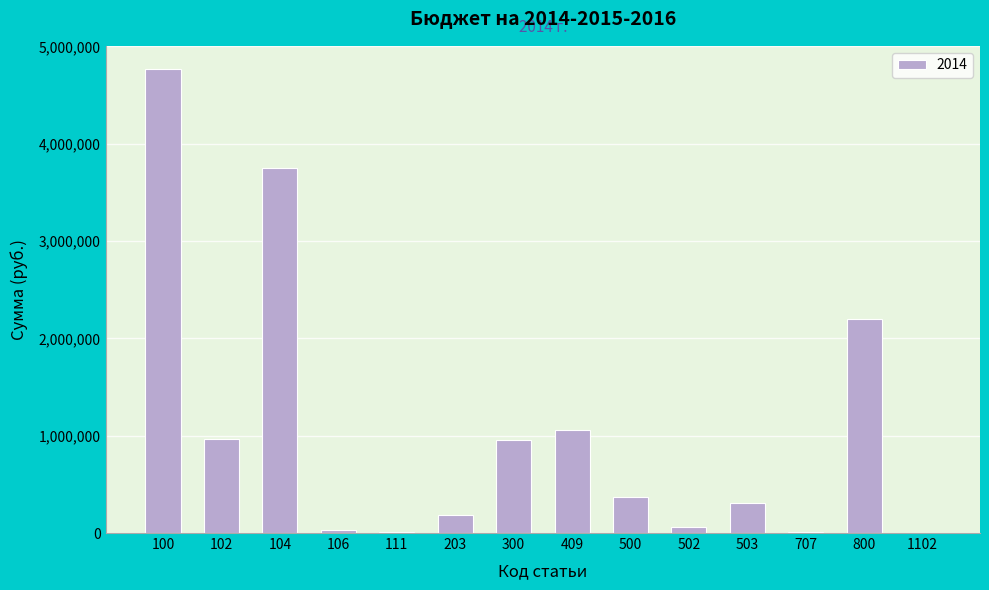

What is the maximum value shown in the chart?

4768200